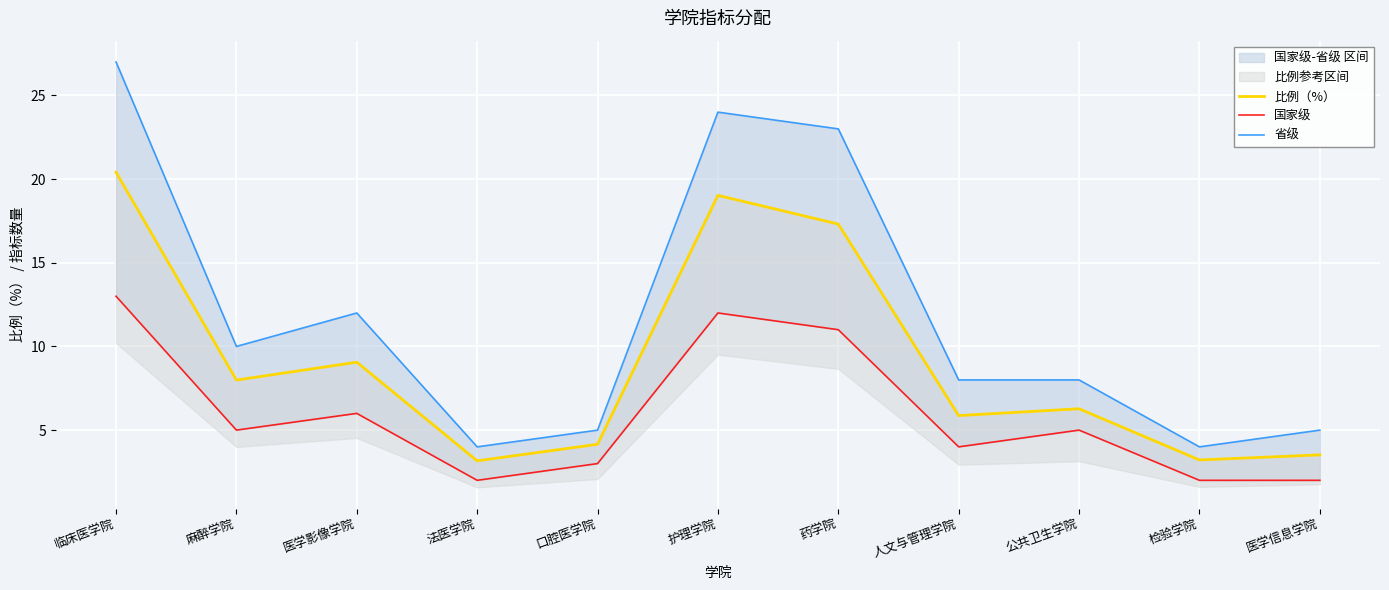

How many interior local peaks does the 省级 series have?

2